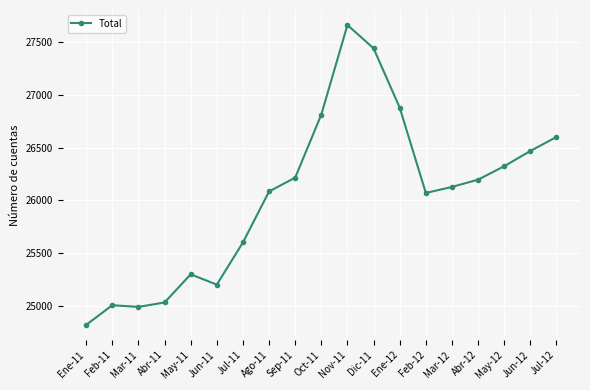

What position from the right is May-11?

15